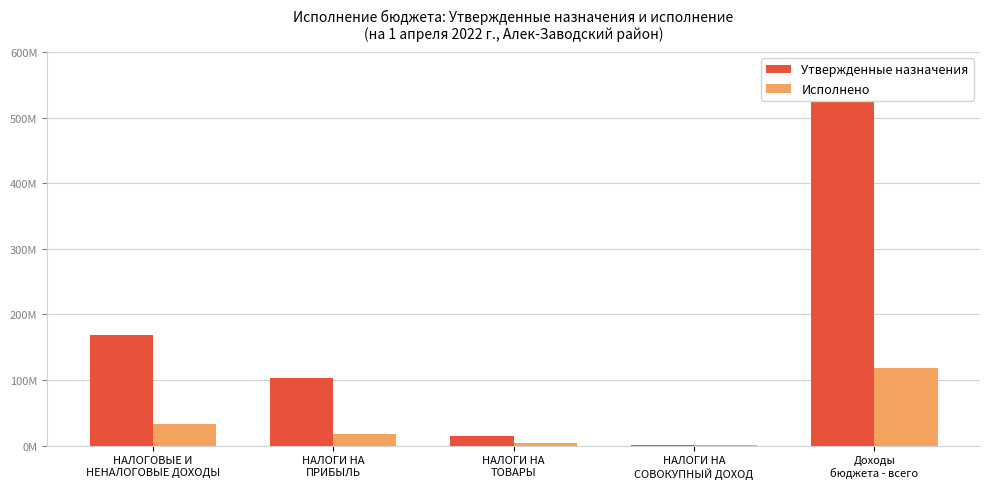

Does the chart contain stacked bars?

No